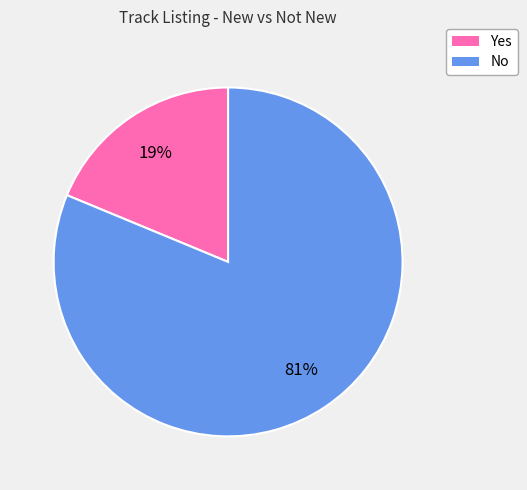

Do No and Yes together represent more than half of the pie?

Yes